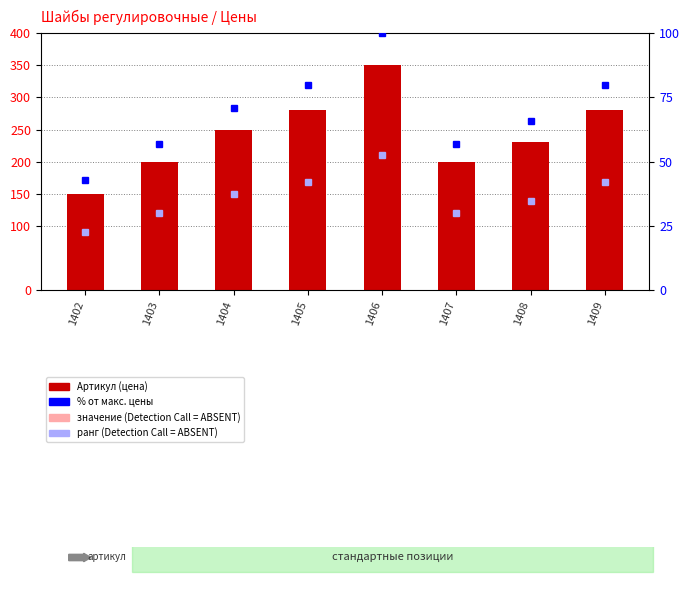

How many values are between 200 and 280?

6